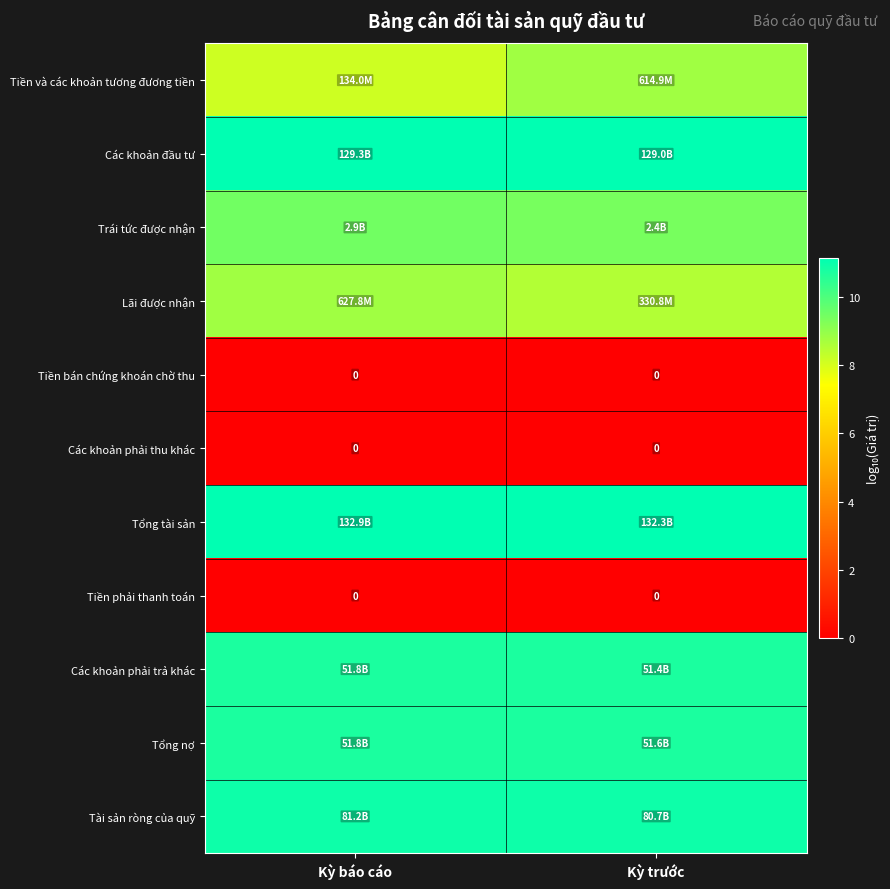

True or false: Tài sản ròng của quỹ has a value of 10.9 at Kỳ báo cáo.

True